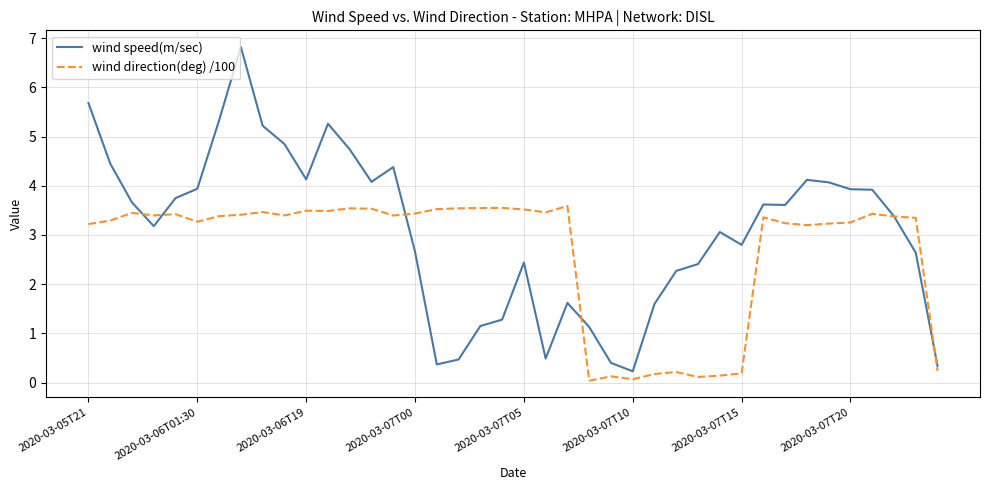

True or false: wind direction(deg) /100 and wind speed(m/sec) intersect in this chart.

True